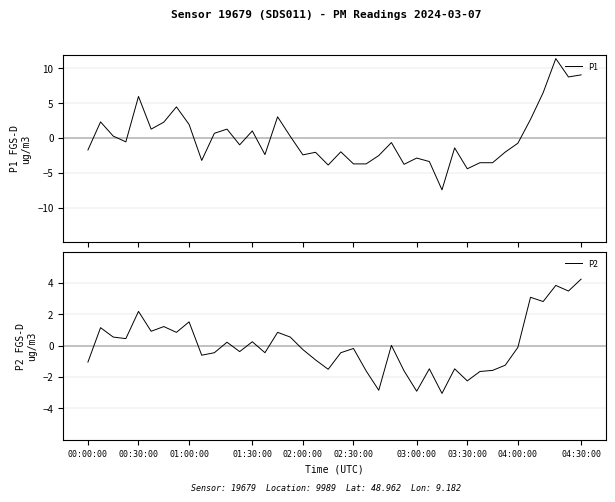

What is the greatest value displayed?

11.4